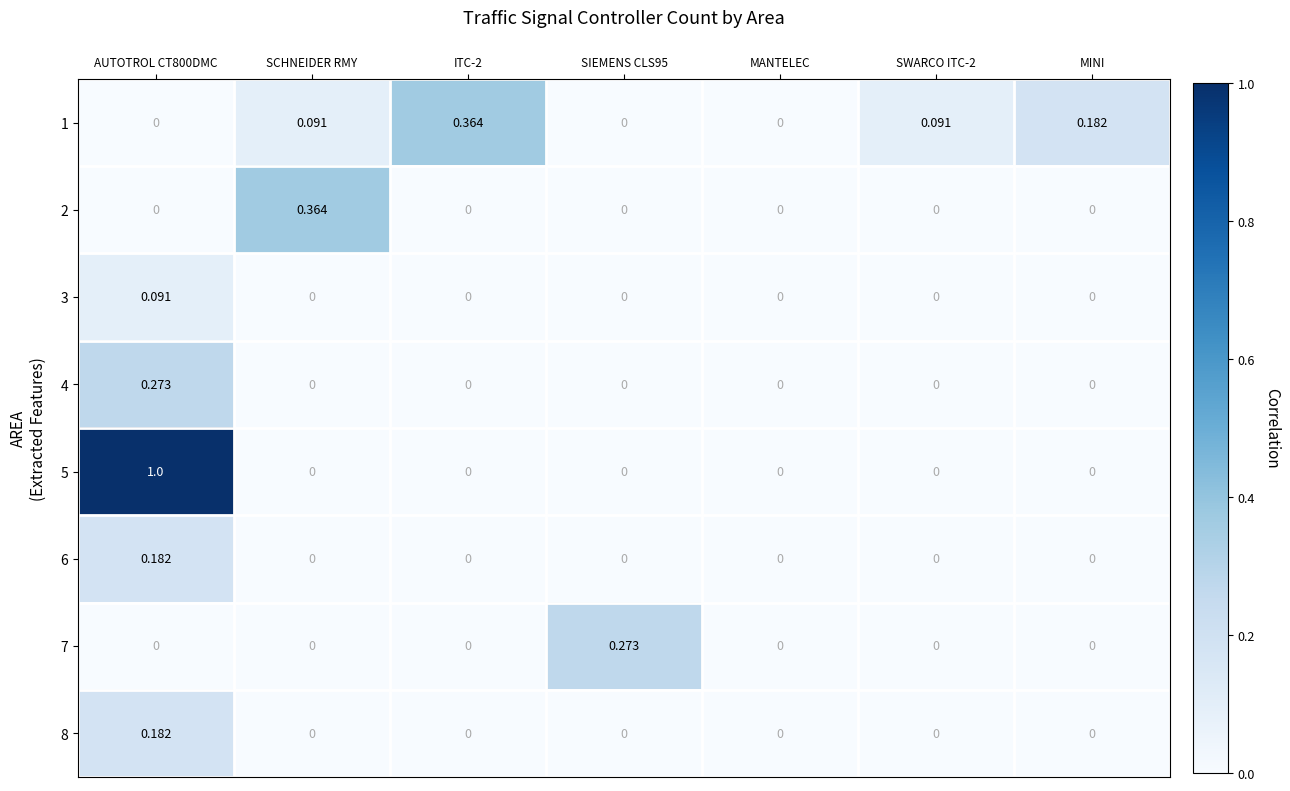

Which series has the largest total across all categories?

5